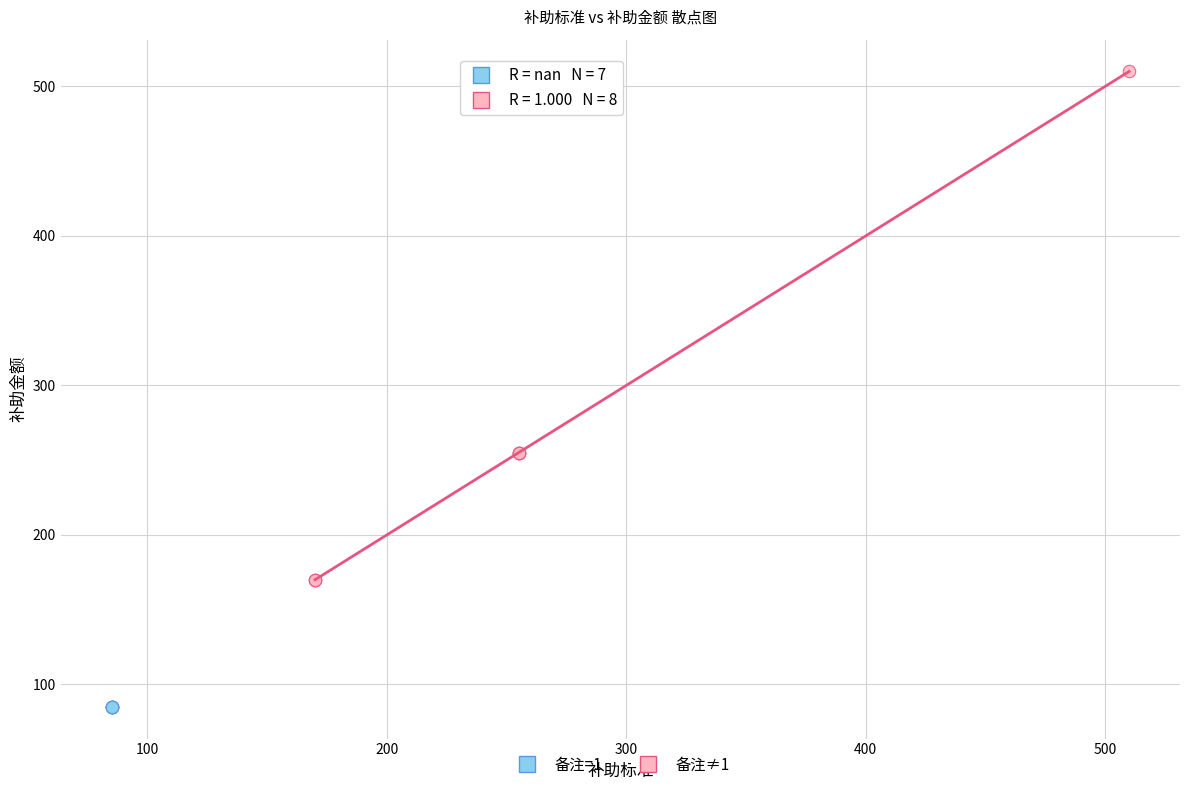

Which series reaches the minimum Y coordinate?

备注=1